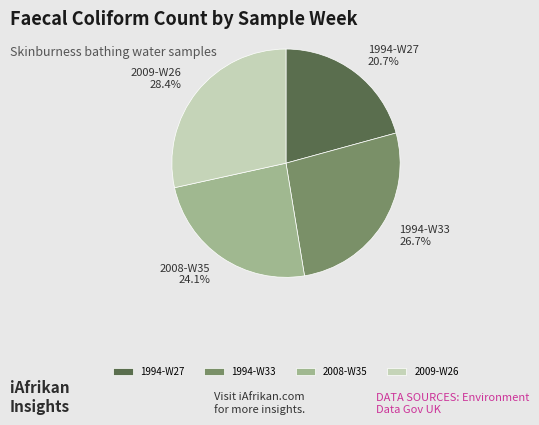

What is the ratio of the value at 1994-W33 to the value at 1994-W27?

1.3